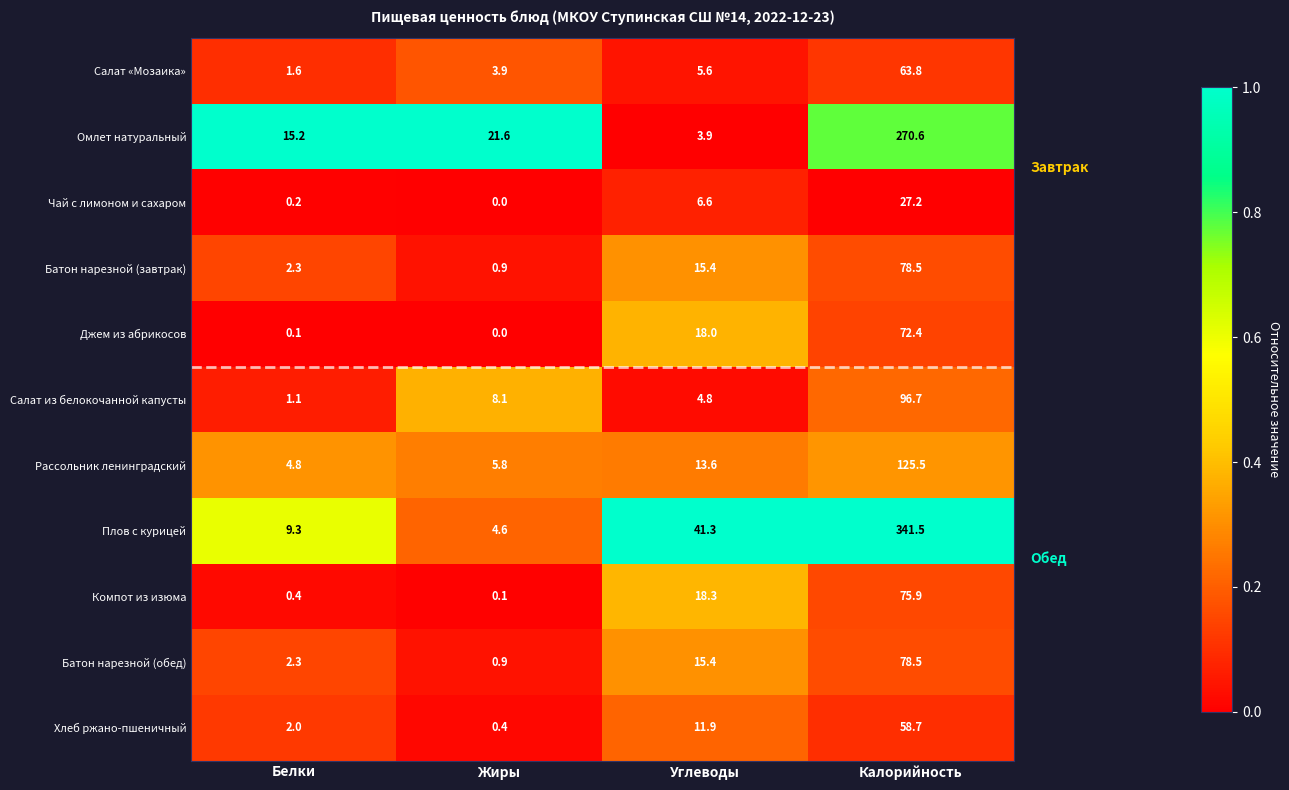

The value of Хлеб ржано-пшеничный at Углеводы is 3.2. True or false?

False